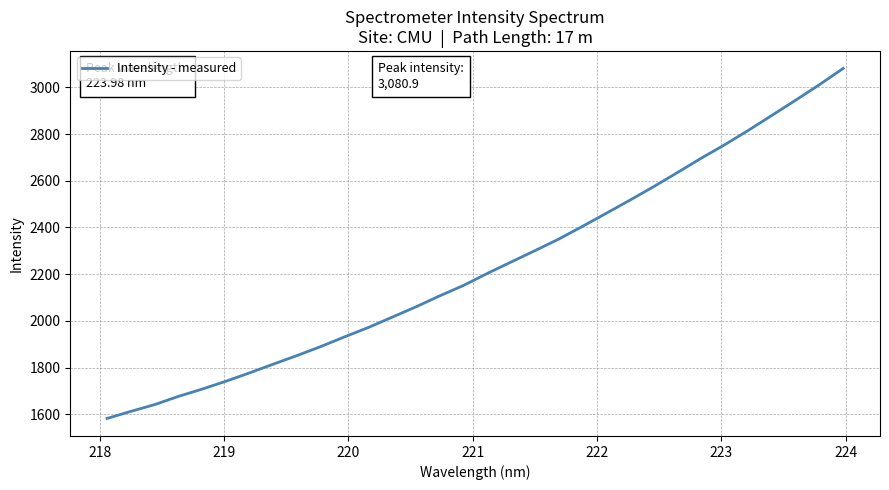

What is the greatest value displayed?

3080.9